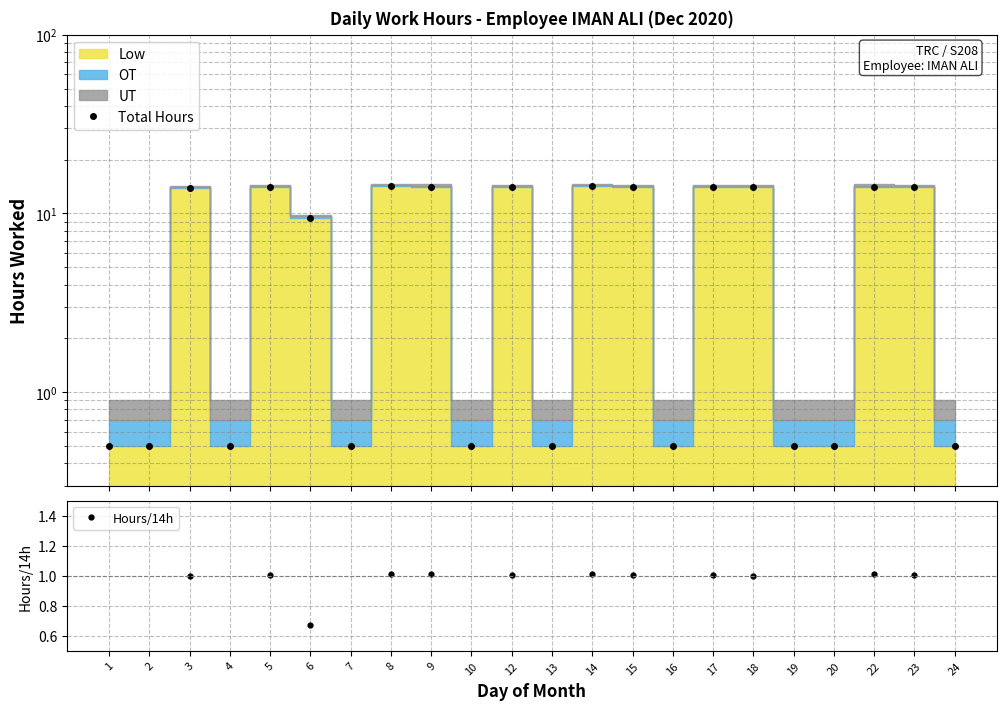

Which has a higher value, 20 or 6?

6